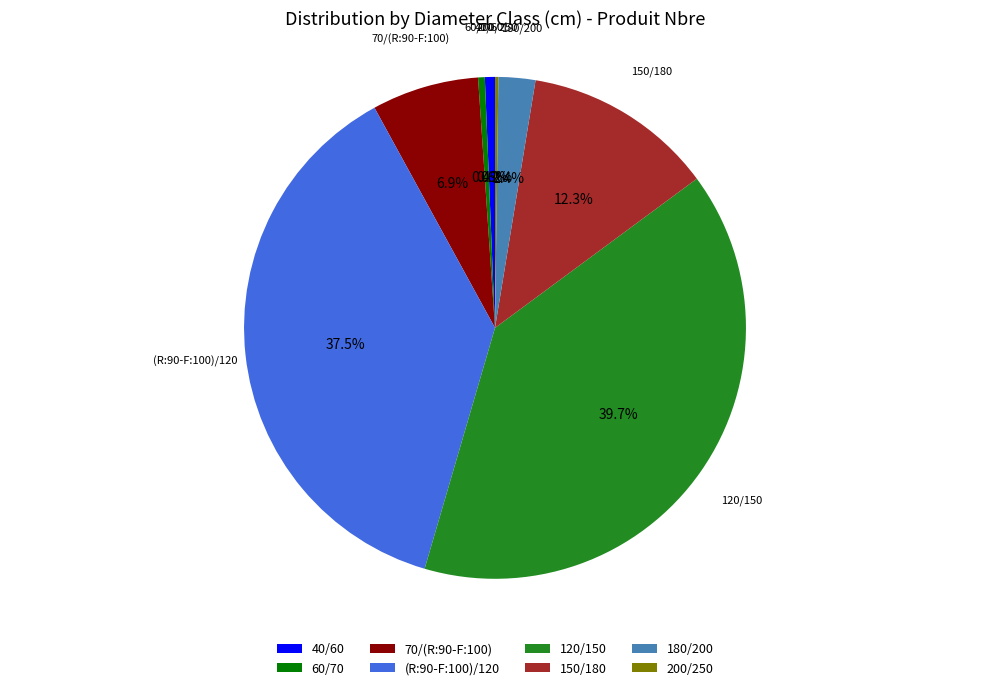

Which slice is the largest?

120/150